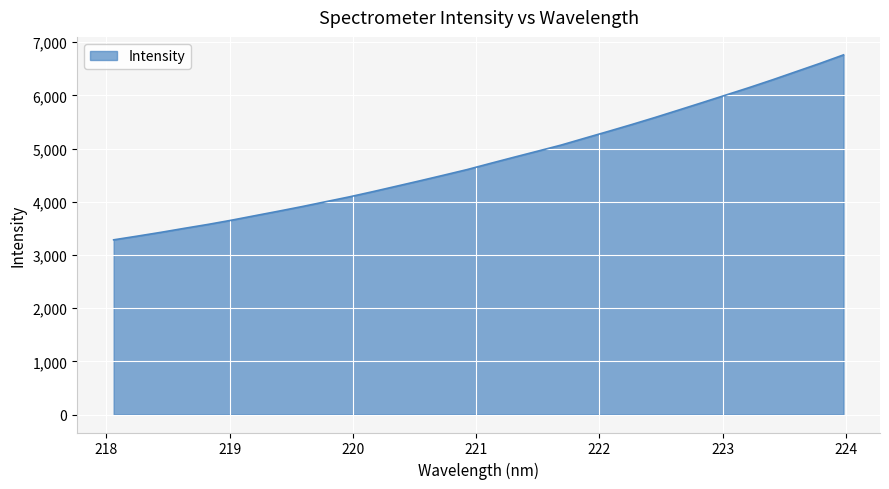

What is the minimum value shown in the chart?

3284.0